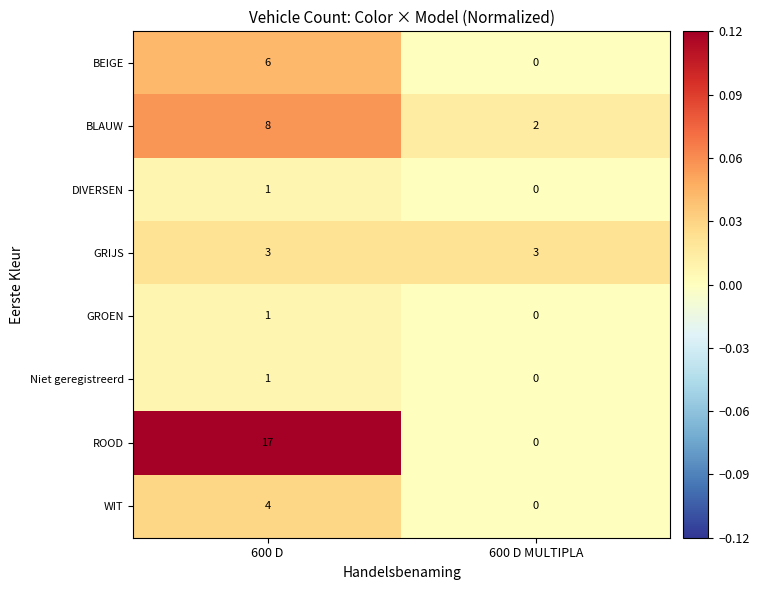

What is the maximum value shown in the chart?

0.1